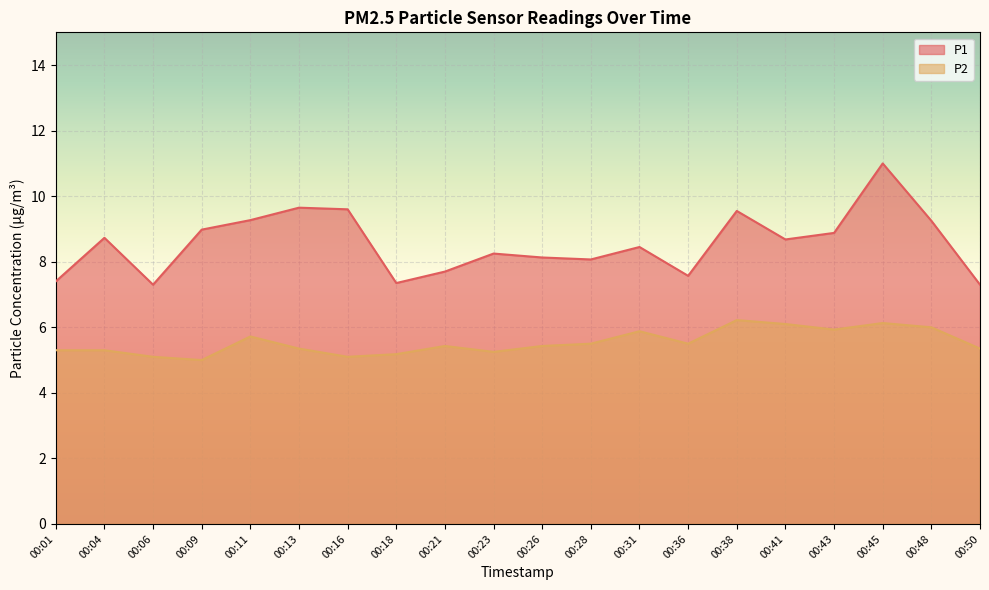

What is the difference between the highest and lowest values at 00:36?

2.1